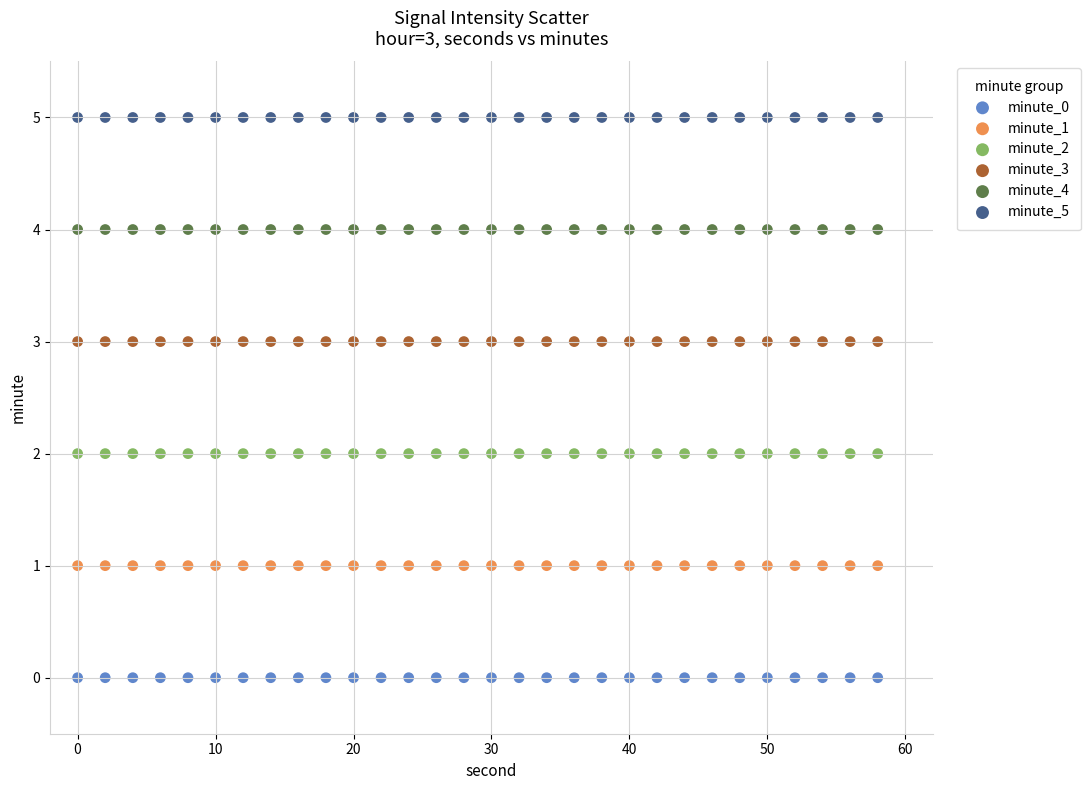

Which series reaches the maximum Y coordinate?

minute_5